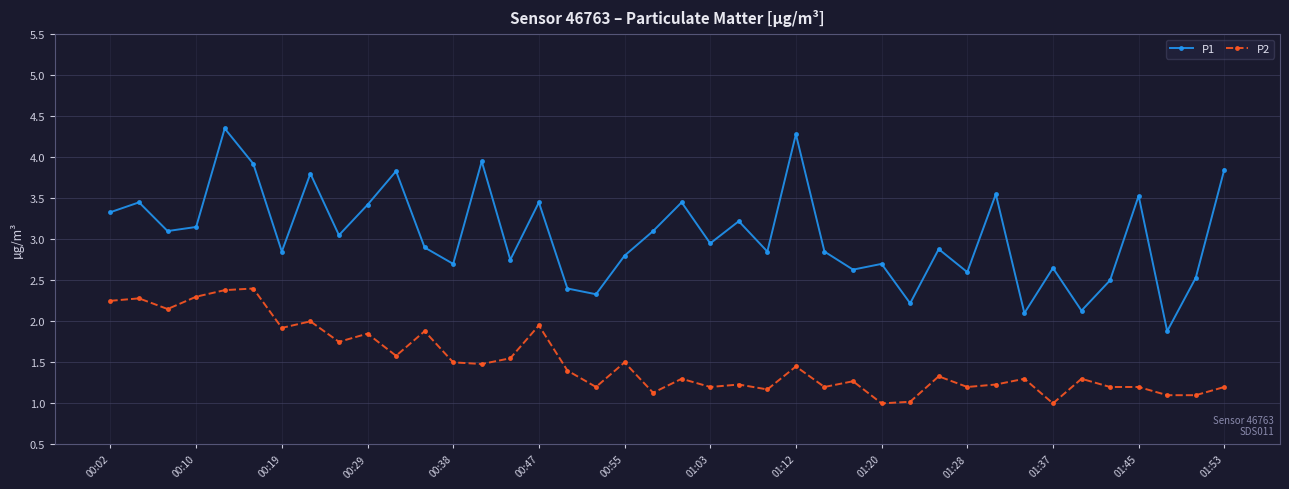

True or false: P2 has more than 0 interior local peaks.

True